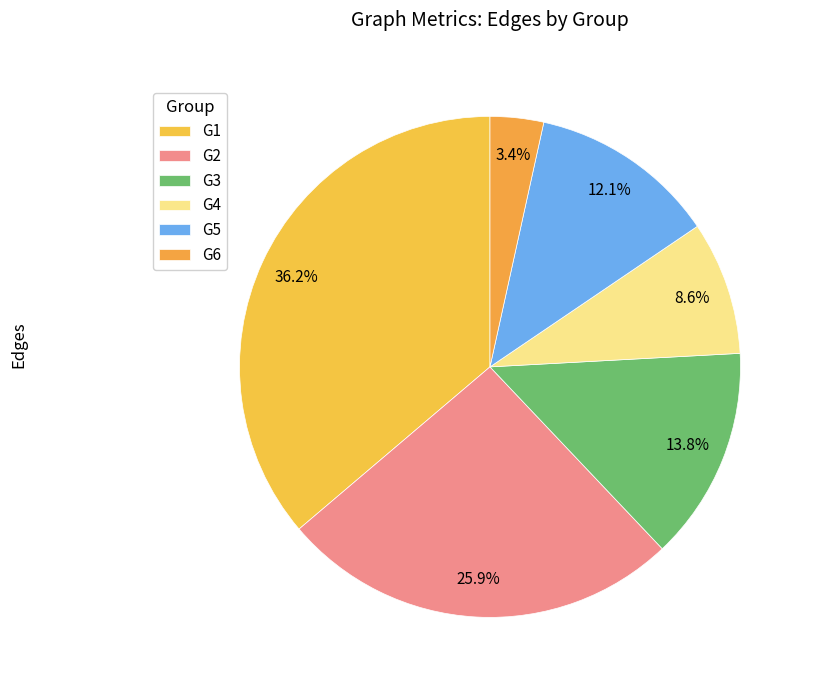

To the nearest percent, what is the difference between the G5 and G1 slice percentages?

24%